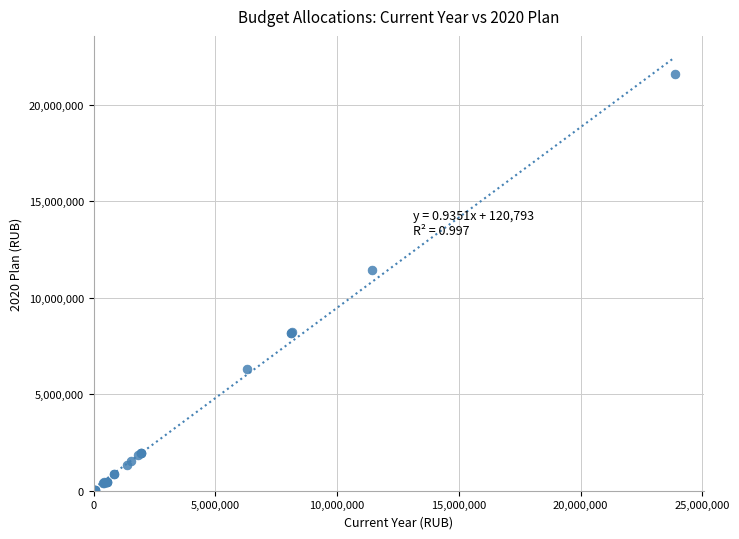

What Y value in the scatter plot is closest to 10809300?

11450300